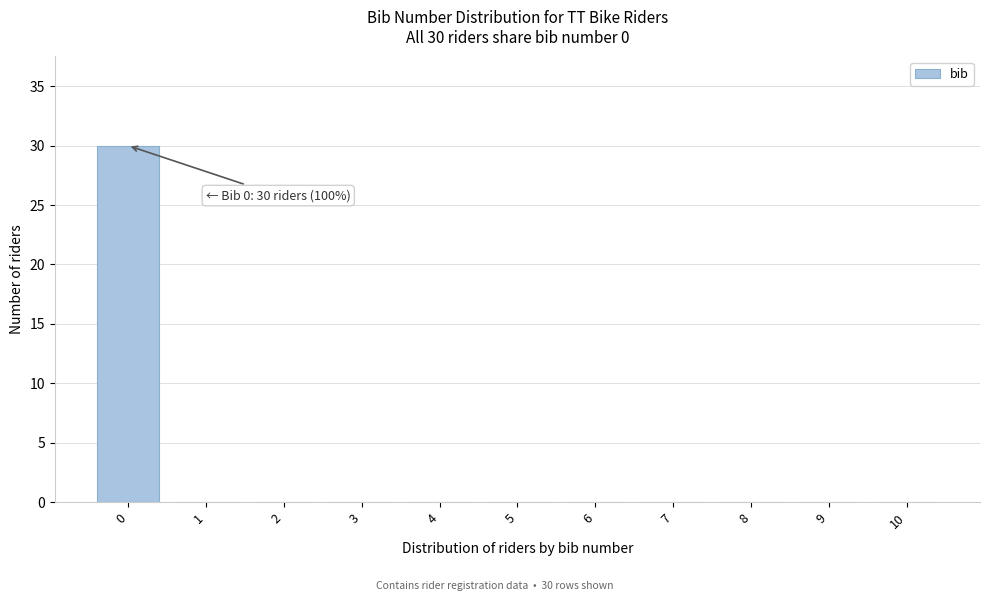

Reading left to right, transcribe all the data shown in this chart.

0=30	1=0	2=0	3=0	4=0	5=0	6=0	7=0	8=0	9=0	10=0